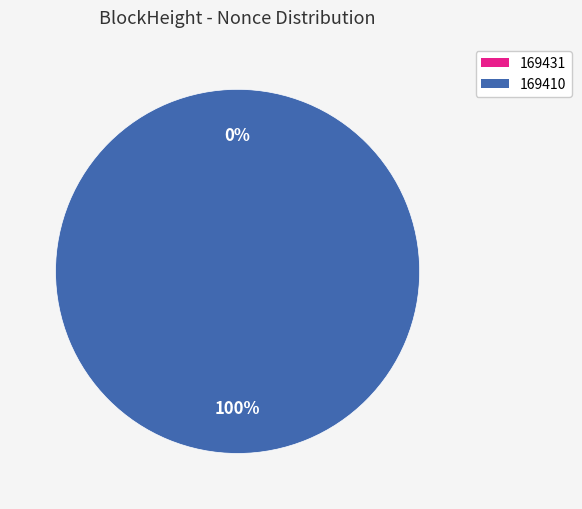

Which slice is the smallest?

169431